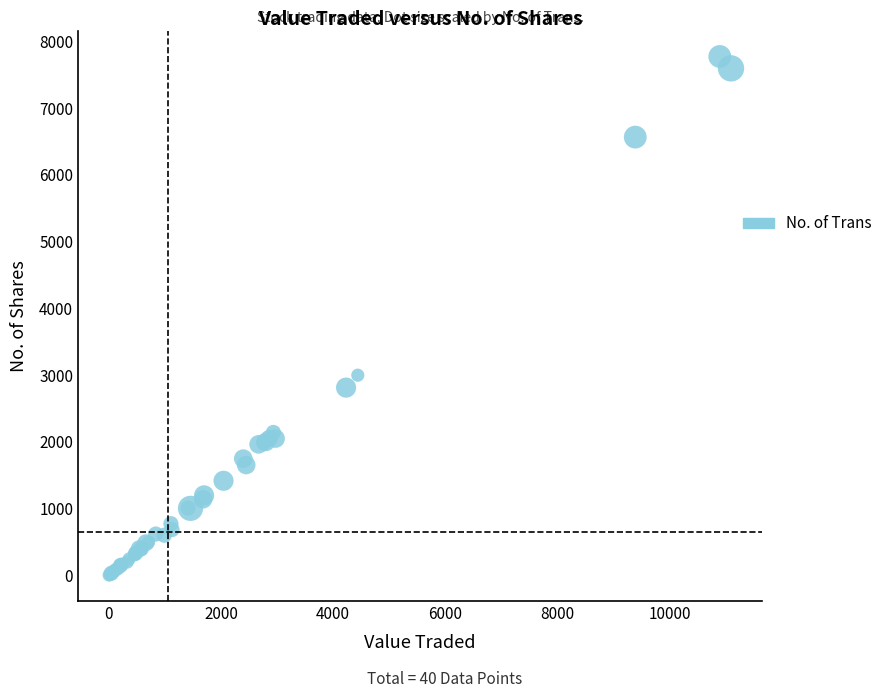

What Y value in the scatter plot is closest to 3890?

3000